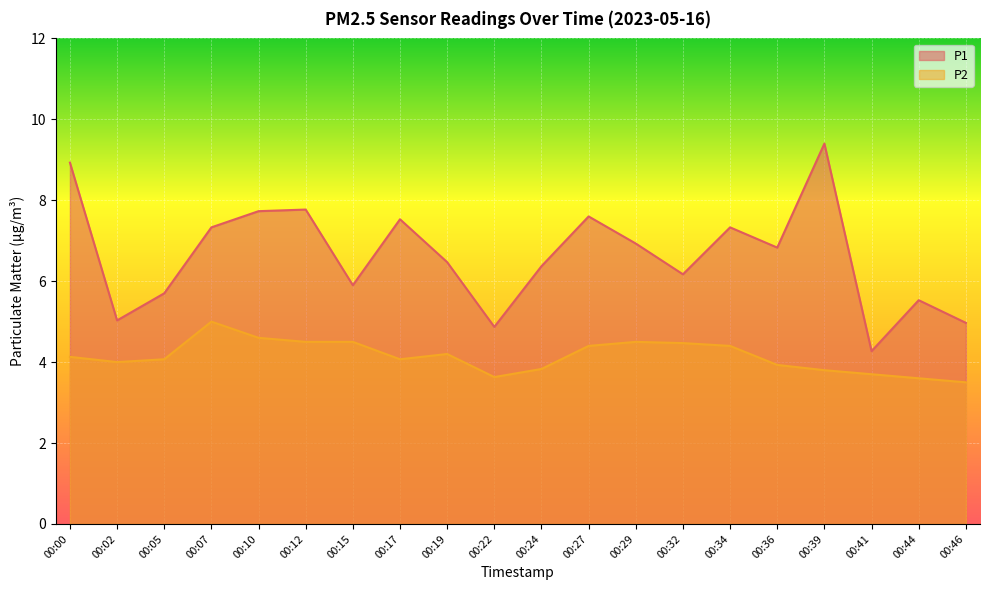

What are all the series names shown in the legend?

P1, P2